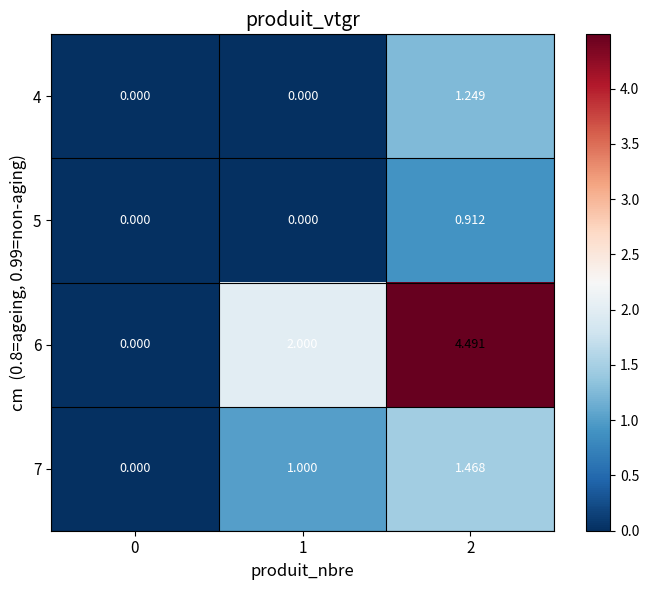

Which series has the largest range (max minus min)?

6